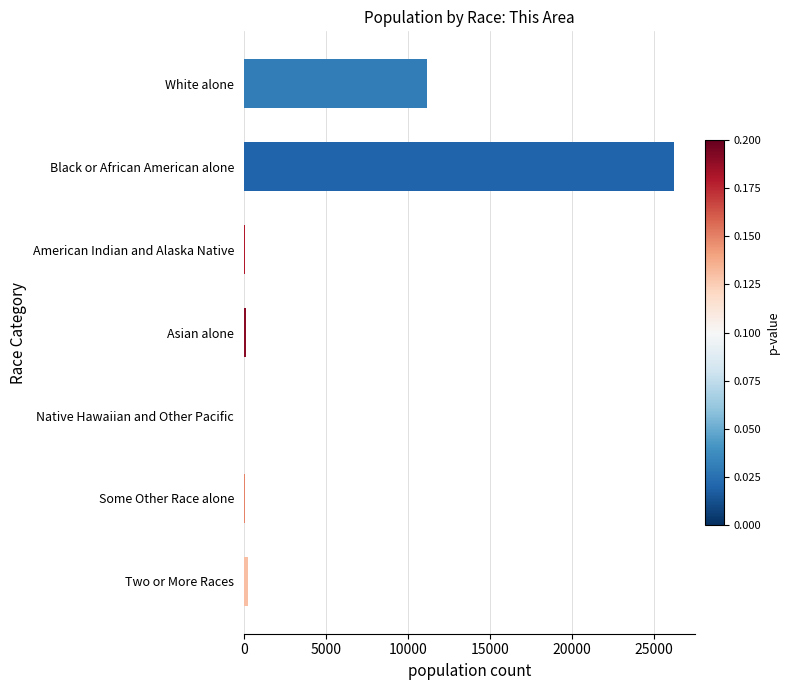

The chart shows a value of 11138 at White alone. True or false?

True